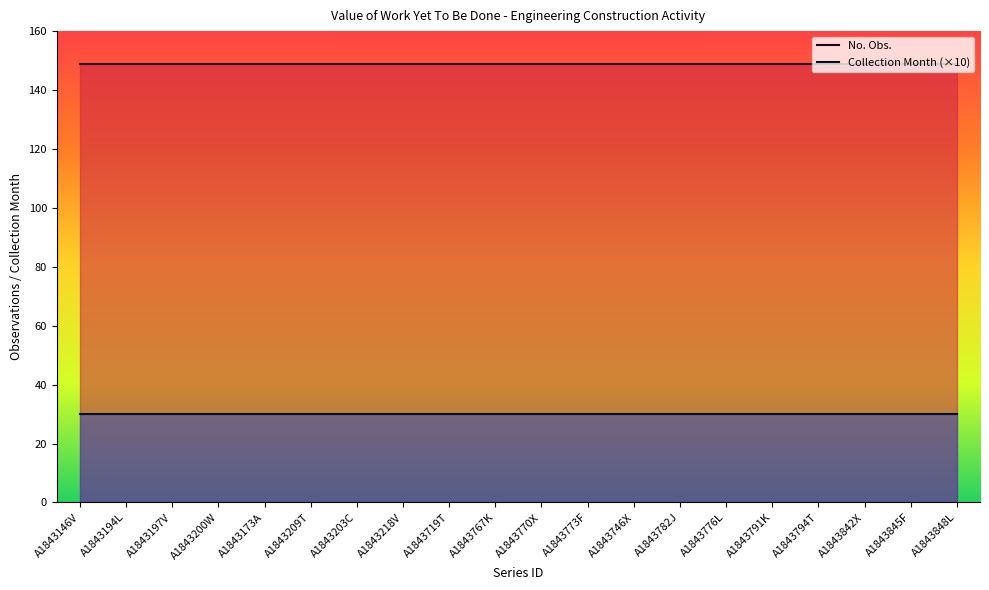

True or false: No. Obs. has more than 0 interior local peaks.

False